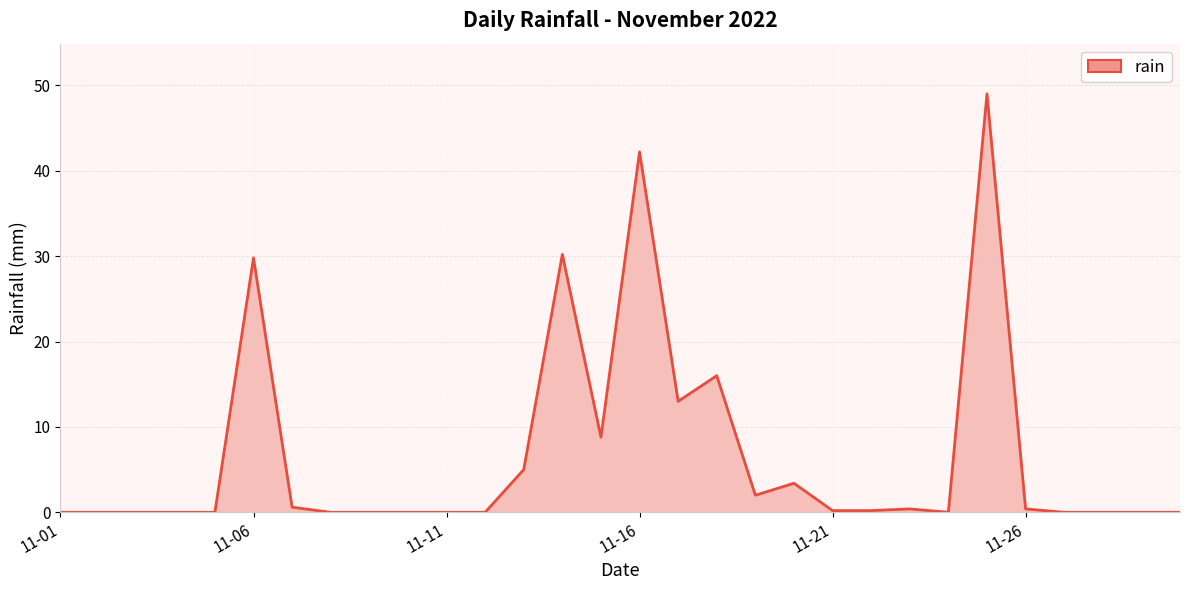

What is the difference between the maximum and second lowest values?

49.0